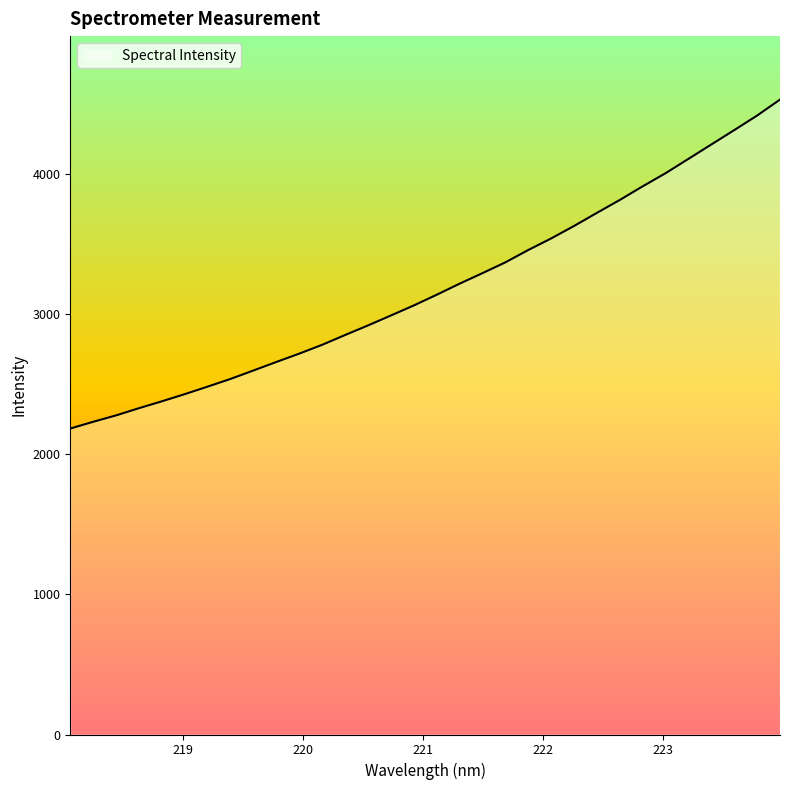

What is the maximum value shown in the chart?

4531.1